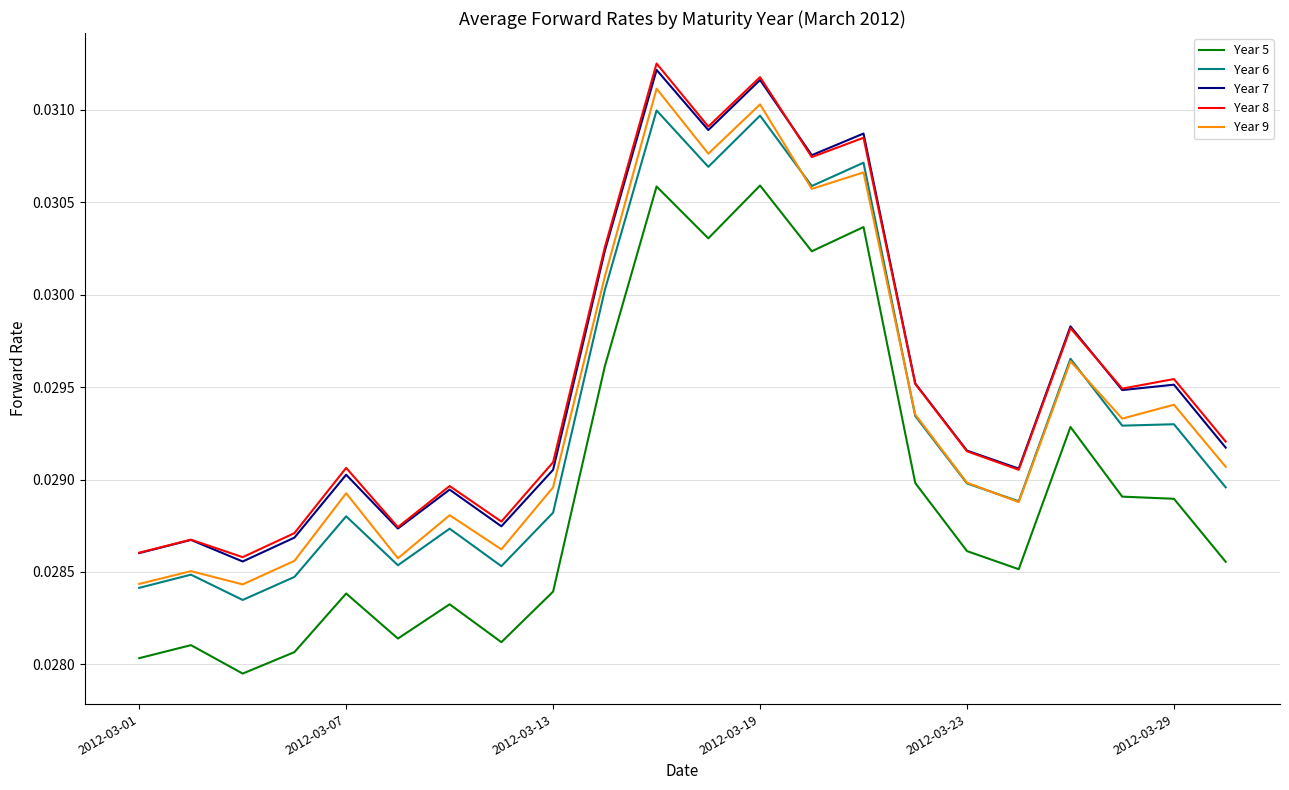

True or false: Year 6 and Year 5 intersect in this chart.

False